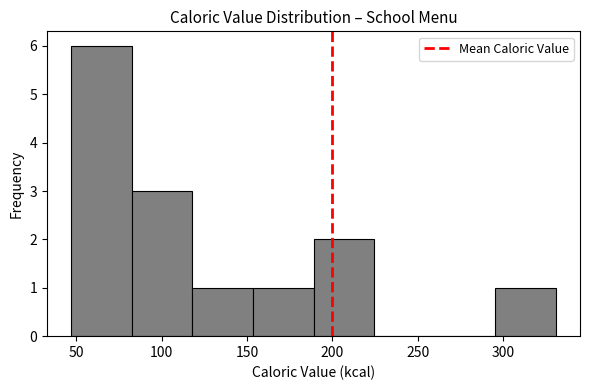

How tall is the bar that spans 295.5 to 331.0 on the x-axis? Neither the bar edges nor the heights are printed on the chart, so give them approximately, as read against the axes.

1